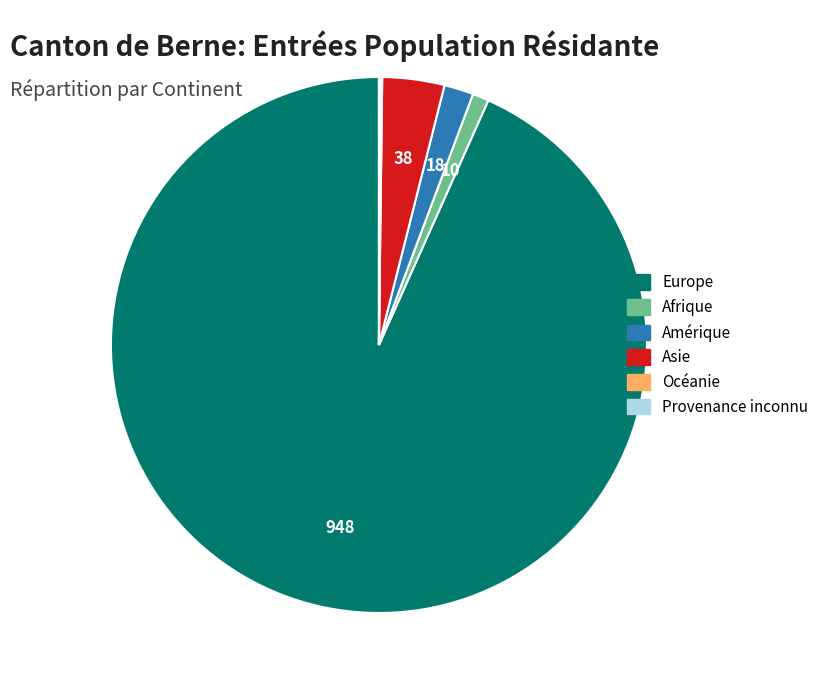

Is the sum of Afrique and Amérique greater than half?

No